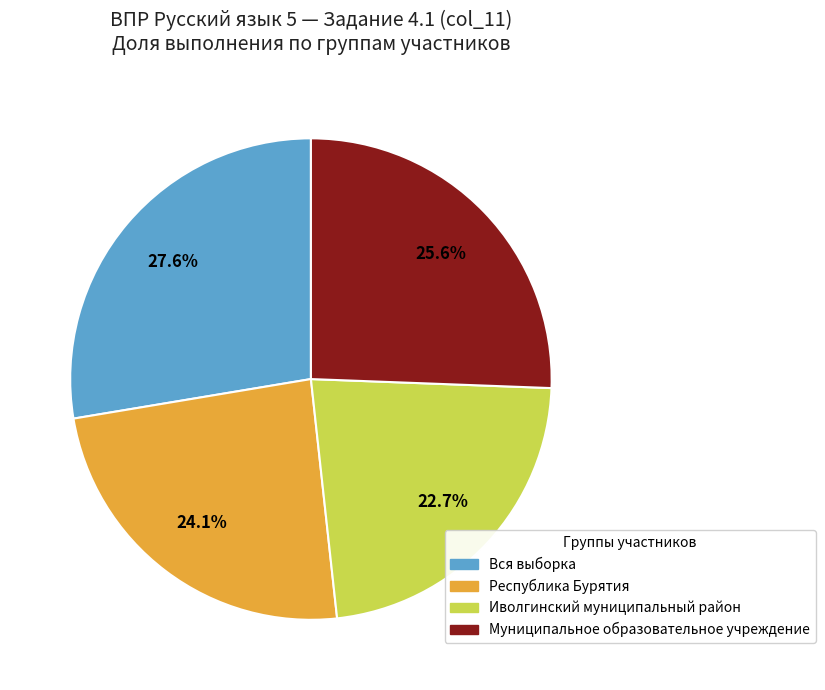

Count the number of slices in the pie.

4